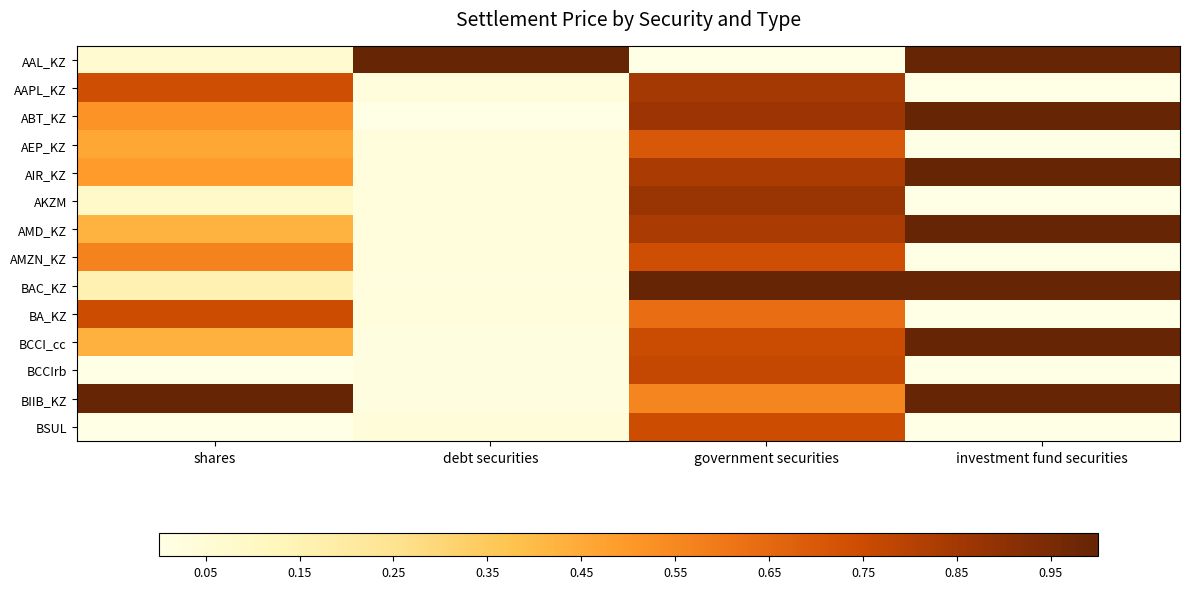

Reading left to right, transcribe all the data shown in this chart.

AAL_KZ: shares=0.1	debt securities=1.0	government securities=0.0	investment fund securities=1.0
AAPL_KZ: shares=0.7	debt securities=0.0	government securities=0.8	investment fund securities=0.0
ABT_KZ: shares=0.5	debt securities=0.0	government securities=0.9	investment fund securities=1.0
AEP_KZ: shares=0.5	debt securities=0.0	government securities=0.7	investment fund securities=0.0
AIR_KZ: shares=0.5	debt securities=0.0	government securities=0.8	investment fund securities=1.0
AKZM: shares=0.1	debt securities=0.0	government securities=0.9	investment fund securities=0.0
AMD_KZ: shares=0.4	debt securities=0.0	government securities=0.8	investment fund securities=1.0
AMZN_KZ: shares=0.6	debt securities=0.0	government securities=0.7	investment fund securities=0.0
BAC_KZ: shares=0.2	debt securities=0.0	government securities=1.0	investment fund securities=1.0
BA_KZ: shares=0.7	debt securities=0.0	government securities=0.6	investment fund securities=0.0
BCCI_cc: shares=0.4	debt securities=0.0	government securities=0.8	investment fund securities=1.0
BCCIrb: shares=0.0	debt securities=0.0	government securities=0.8	investment fund securities=0.0
BIIB_KZ: shares=1.0	debt securities=0.0	government securities=0.6	investment fund securities=1.0
BSUL: shares=0.0	debt securities=0.0	government securities=0.7	investment fund securities=0.0